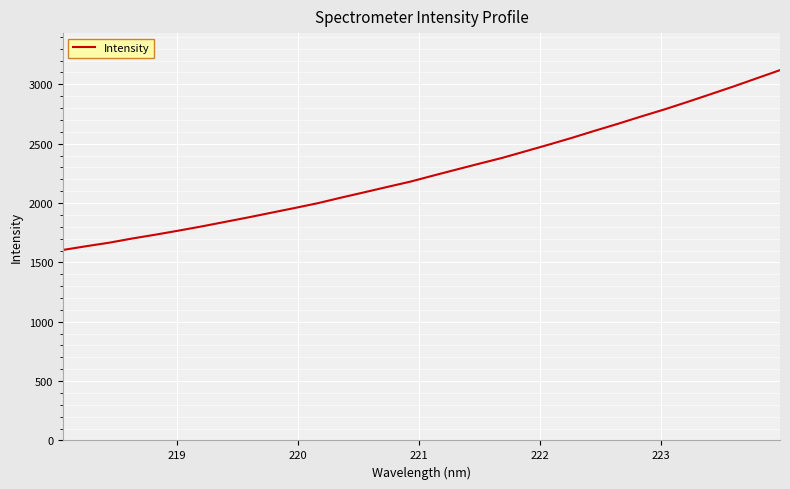

What is the smallest value displayed?

1604.7